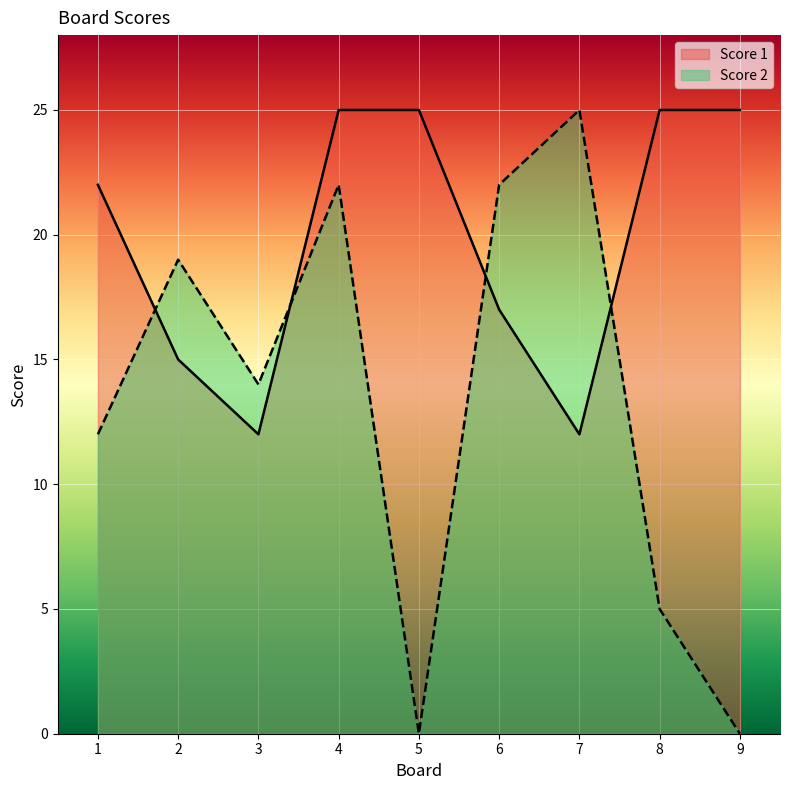

Rank the series by their average value, from lowest to highest.

Score 2, Score 1